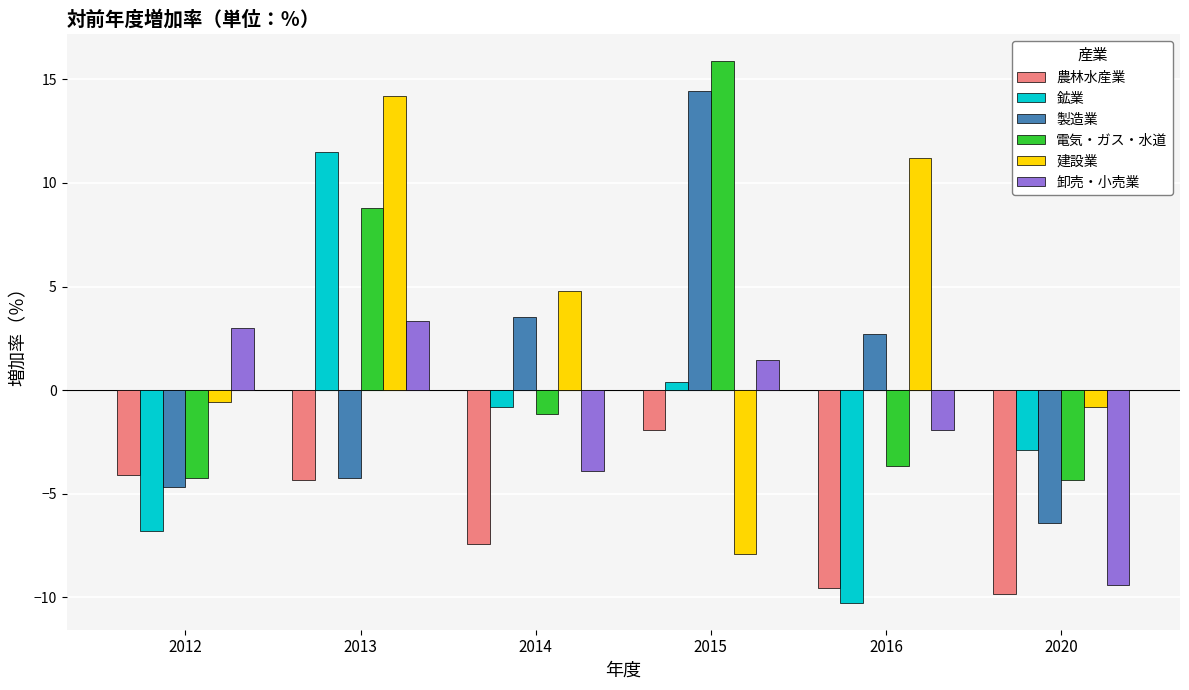

How many bars are there in total?

36